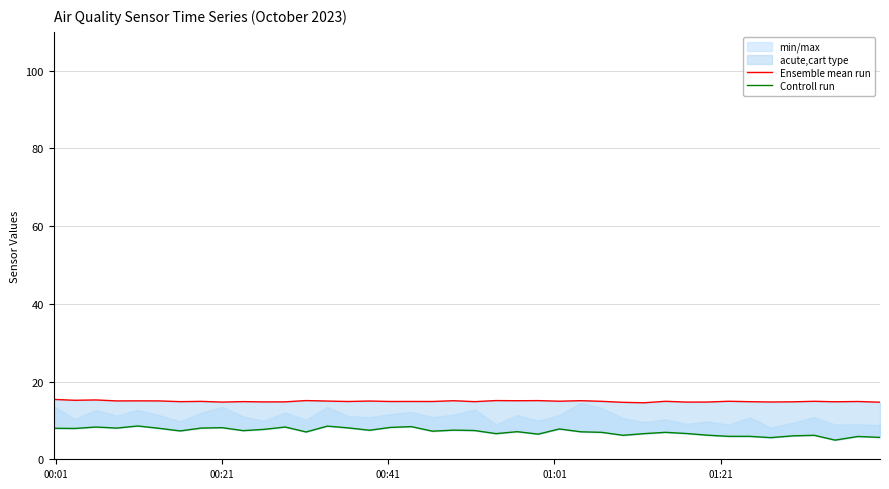

What is the value of the Ensemble mean run point at the 29th from the left?

14.5